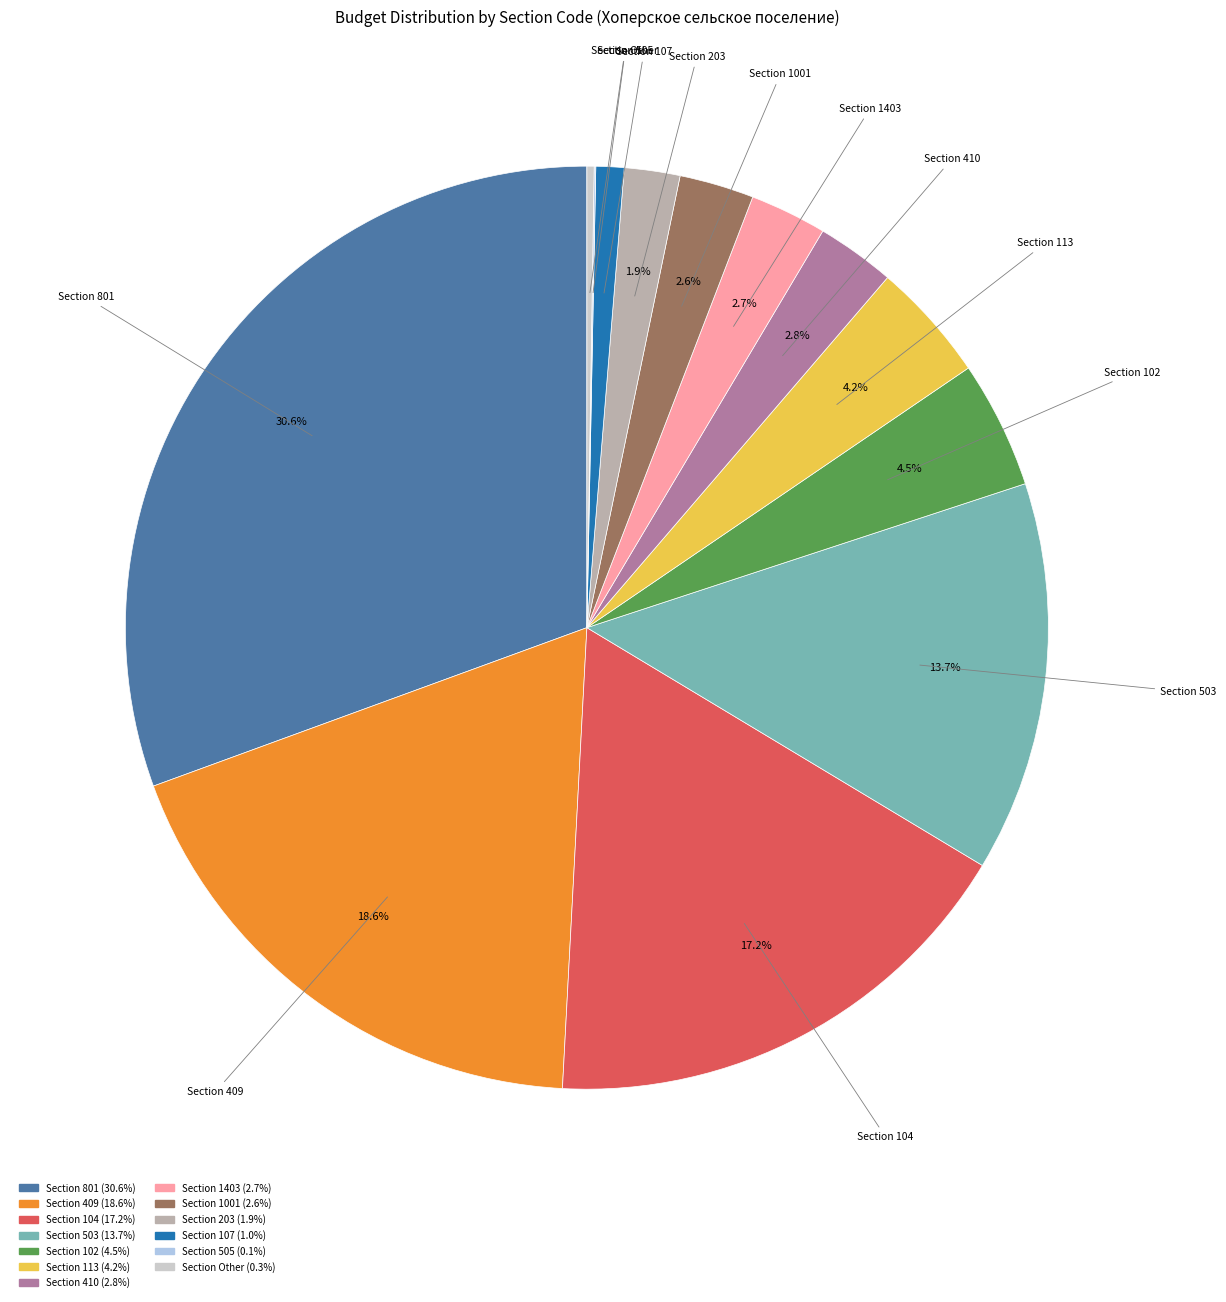

Is there any slice that represents more than half of the pie?

No